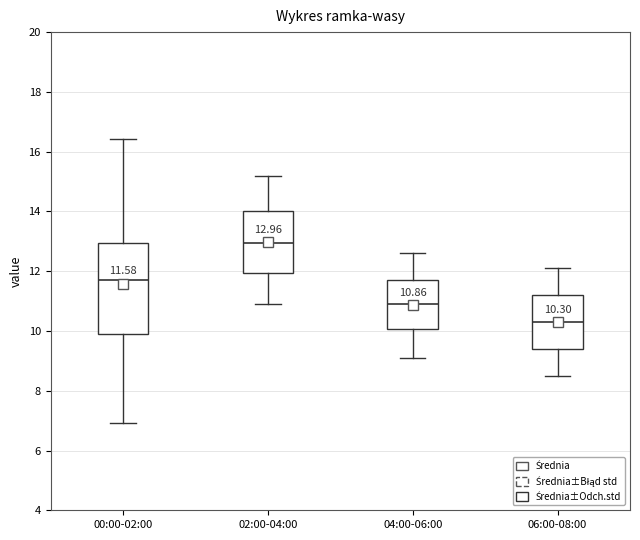

Which box is the tallest, from its lower edge to its upper edge?

00:00-02:00